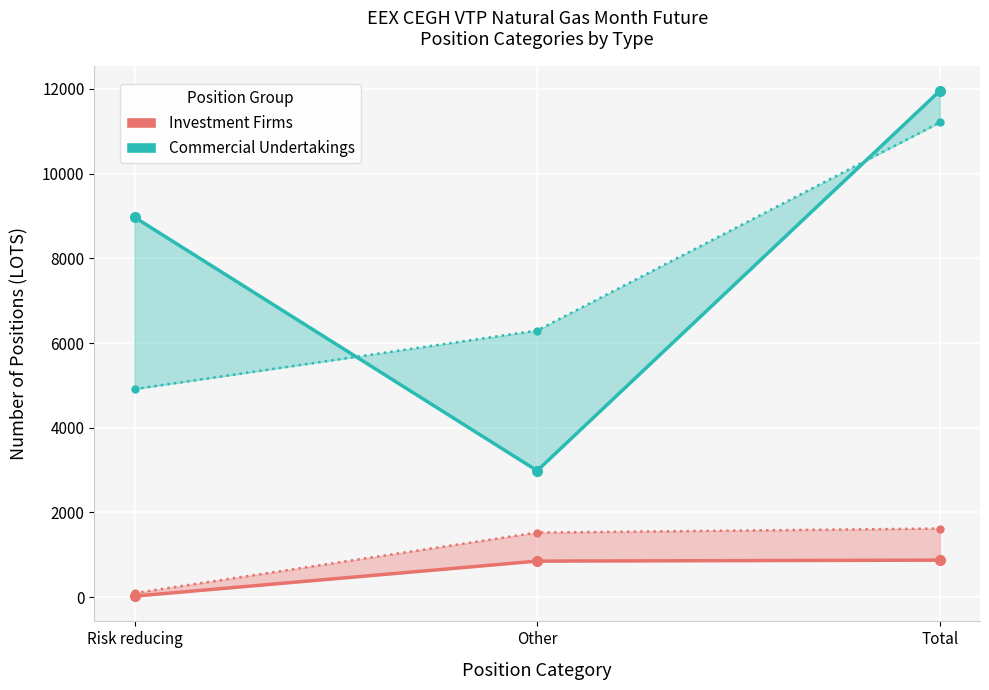

The value of Investment Firms Long at Total is 1385. True or false?

False